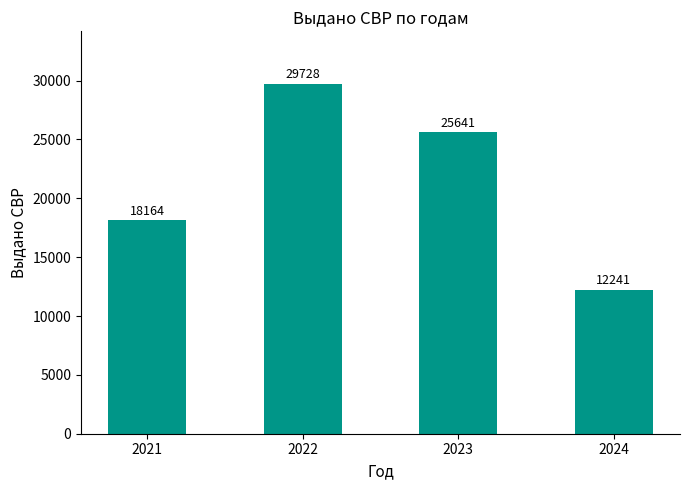

What is the maximum value shown in the chart?

29728